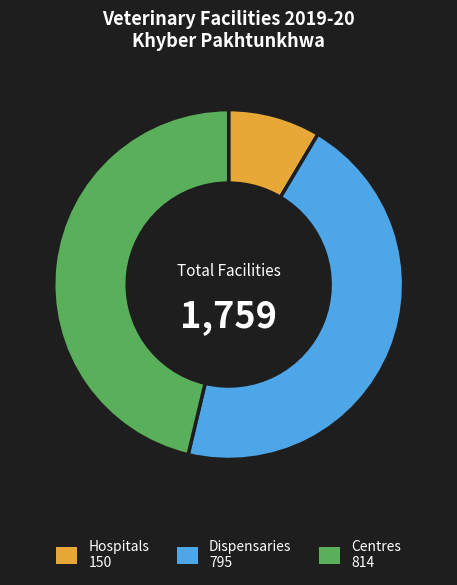

The Dispensaries slice represents 27% of the pie. True or false?

False